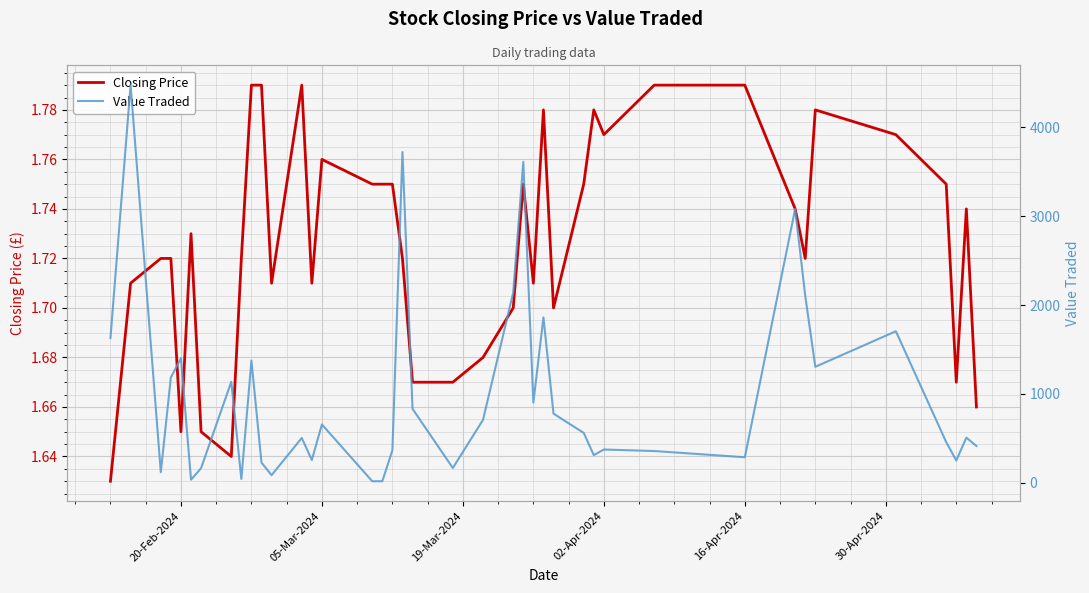

What are all the series names shown in the legend?

Closing Price, Value Traded